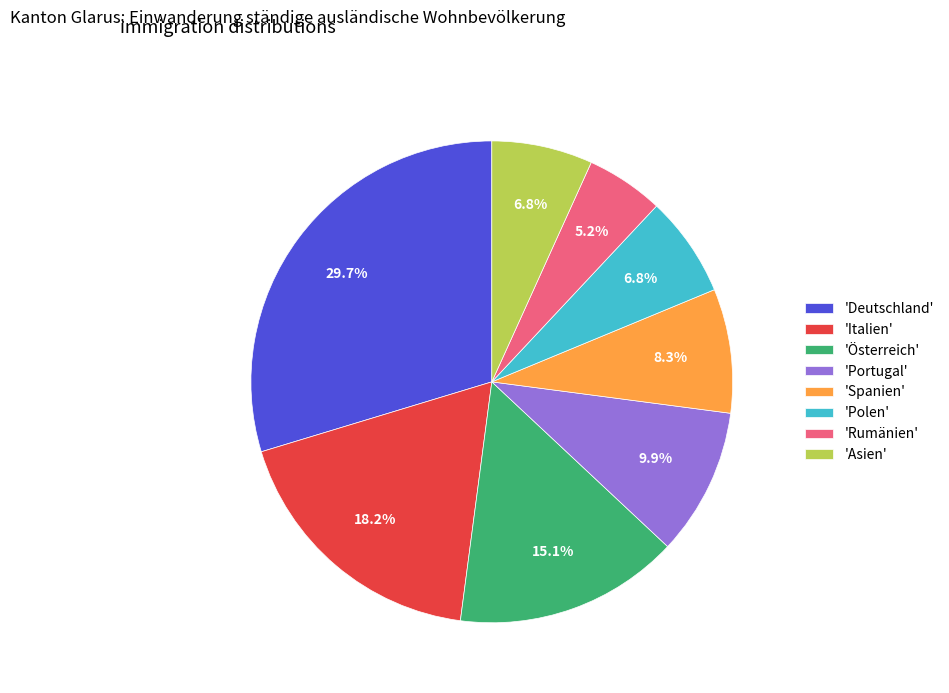

How many segments does this pie chart have?

8